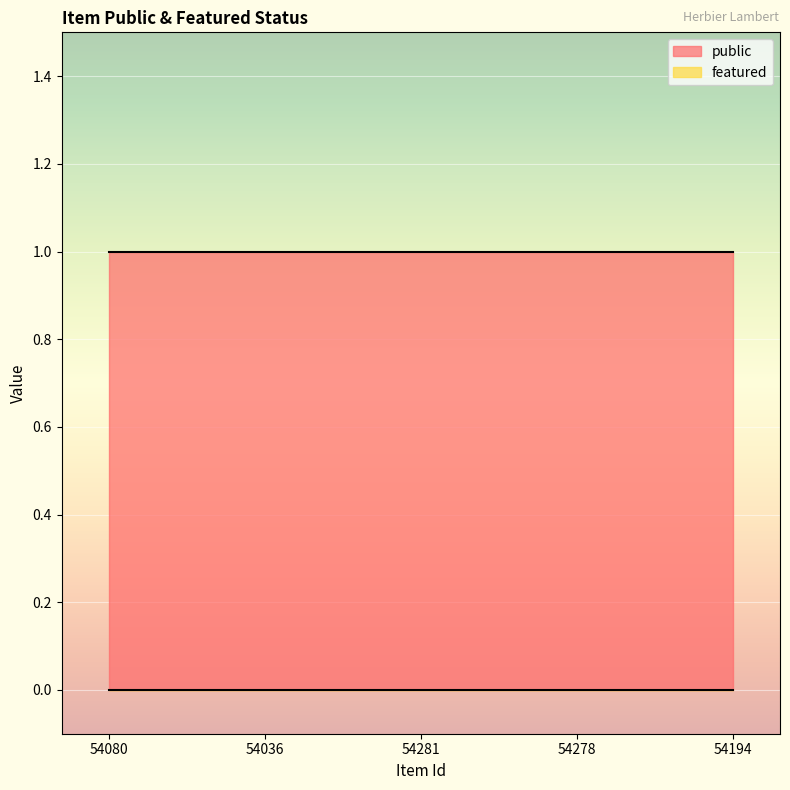

Rank the series by their maximum value, from lowest to highest.

featured, public